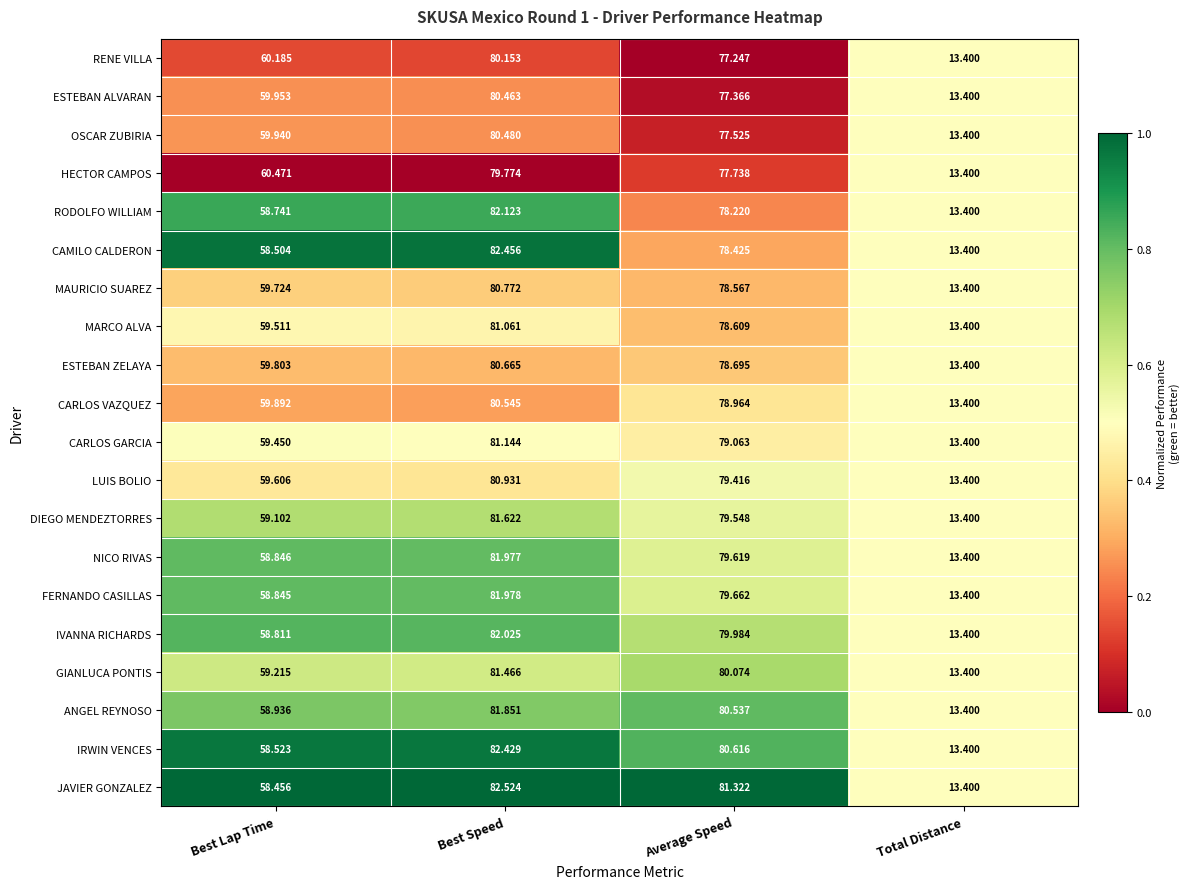

At which label is LUIS BOLIO closest to 47?

Best Lap Time